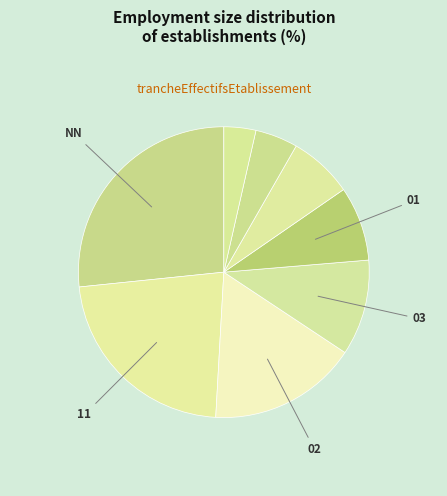

How many segments does this pie chart have?

8